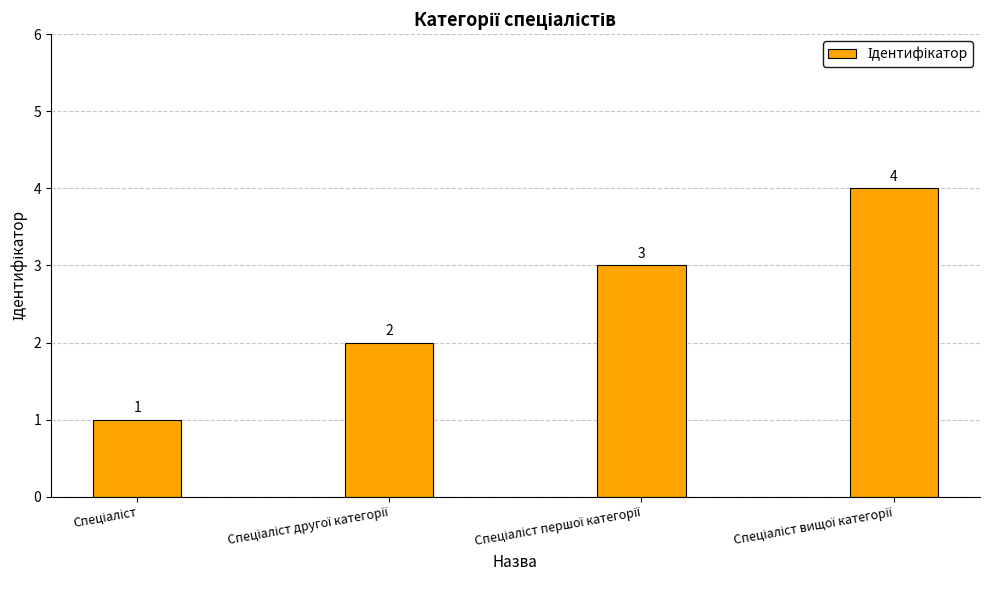

What is the value of the 4th bar from the left?

4